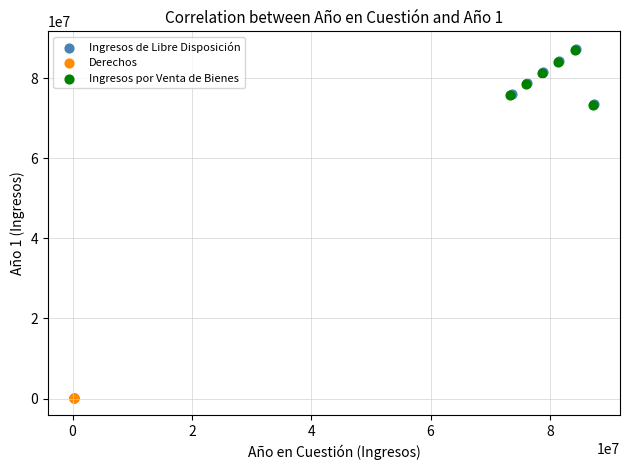

What are all the series names shown in the legend?

Ingresos de Libre Disposición, Derechos, Ingresos por Venta de Bienes